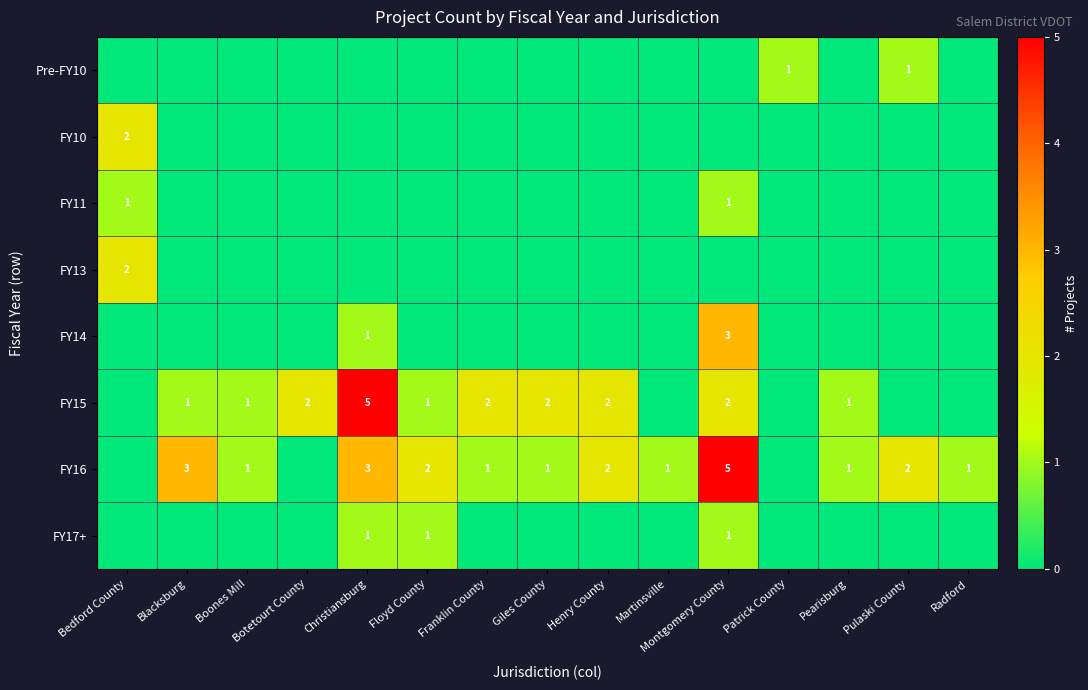

True or false: FY16 has a value of 4 at Christiansburg.

False